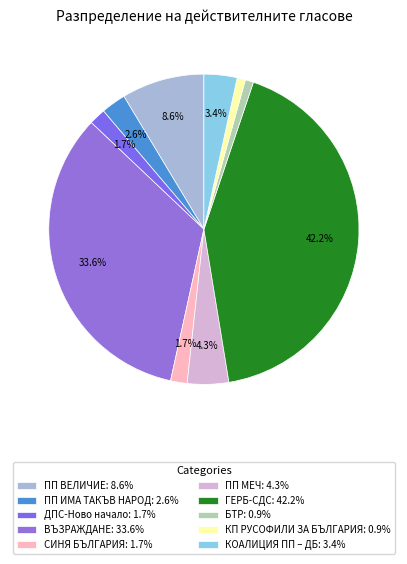

The КП РУСОФИЛИ ЗА БЪЛГАРИЯ slice represents 1% of the pie. True or false?

True